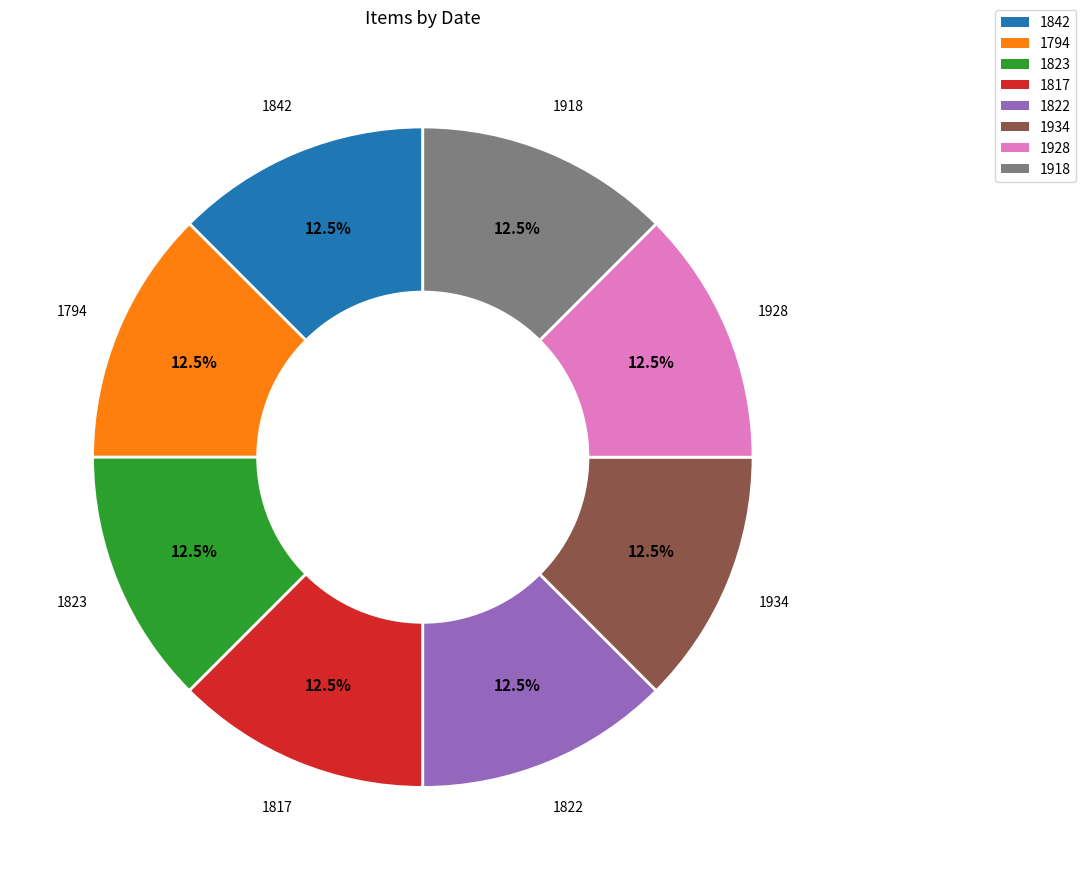

How many slices are in this pie chart?

8